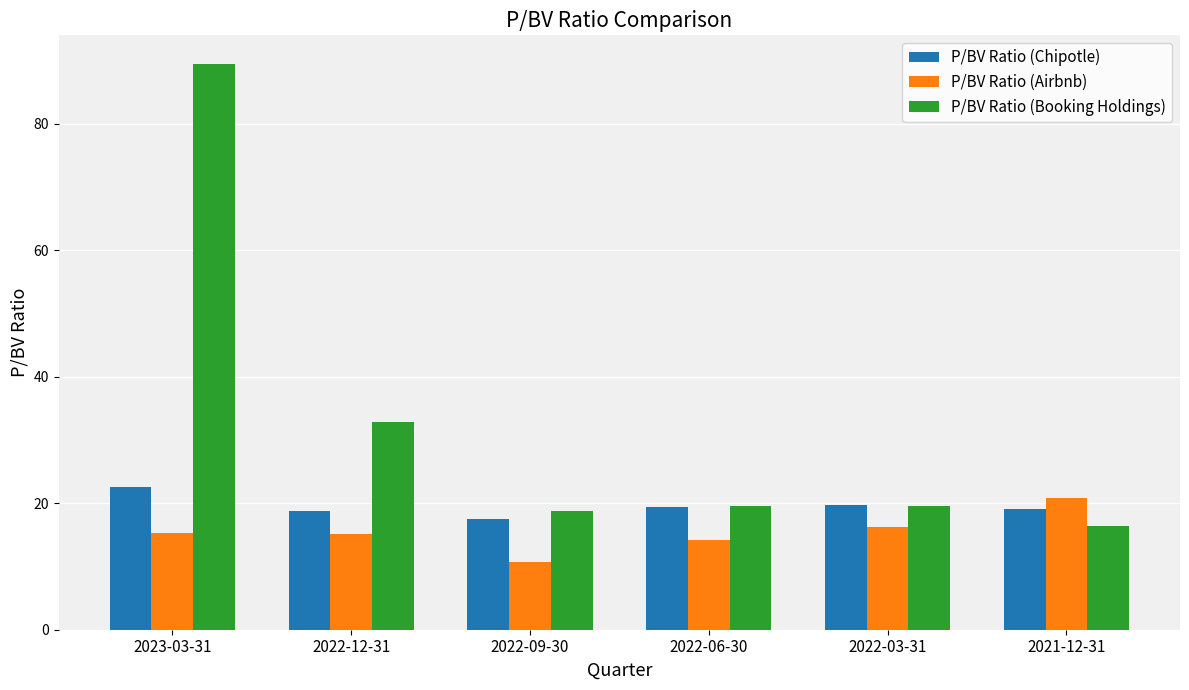

How many bars are there in total?

18